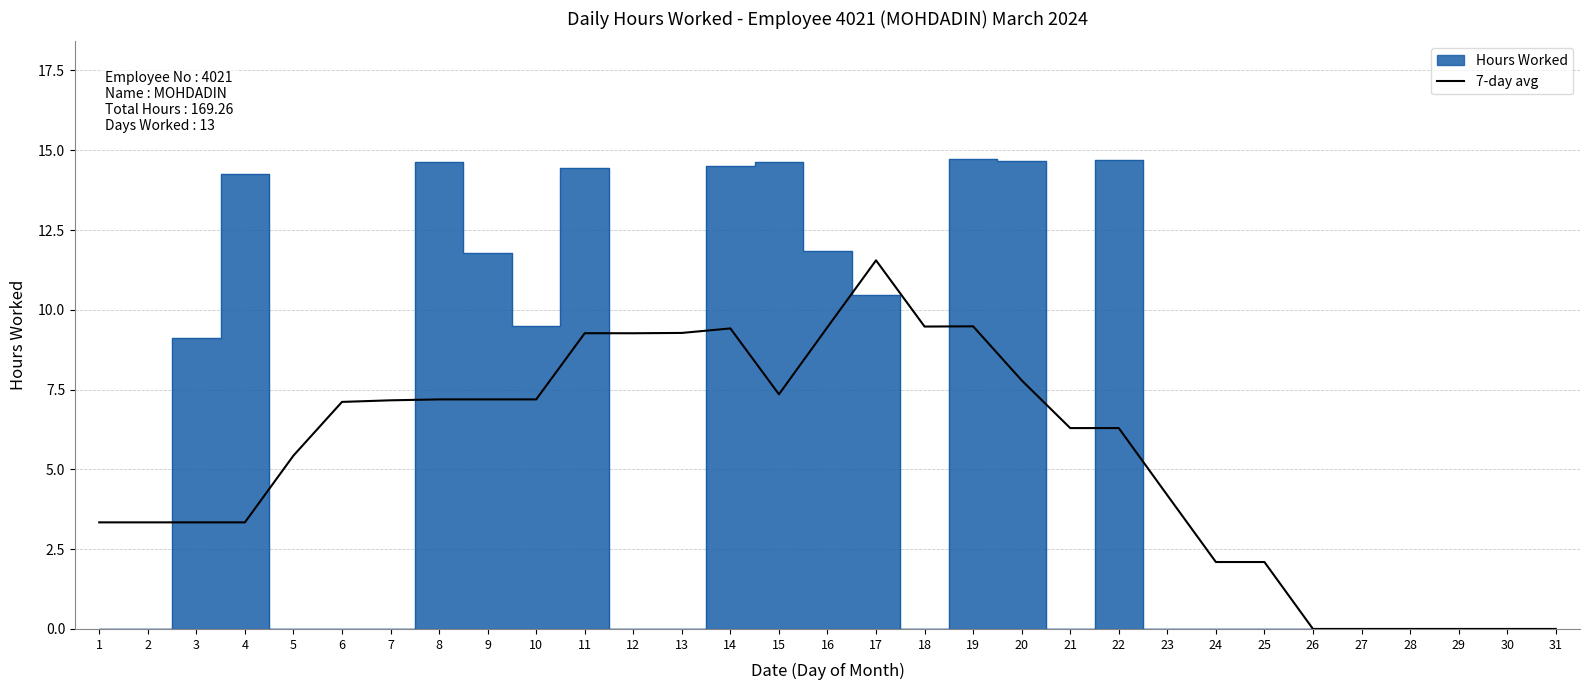

True or false: 7-day avg has a value of 5.3 at 17.

False